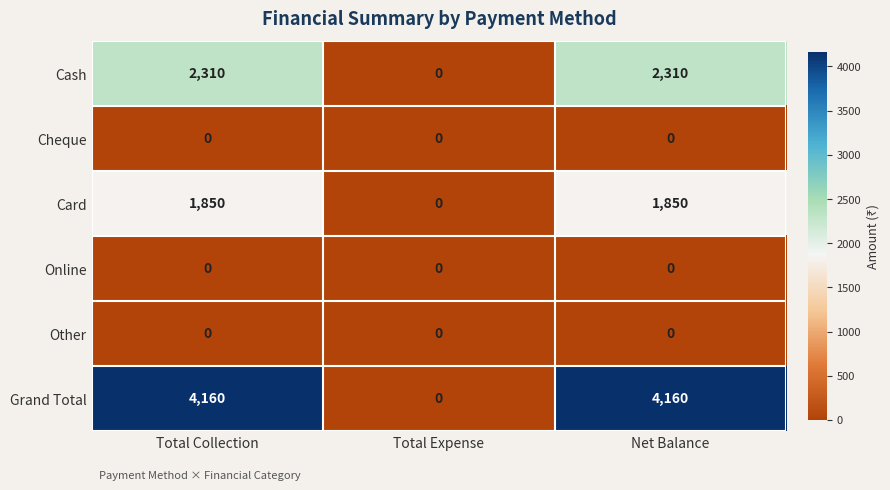

How many Card values are between 0 and 1850?

3